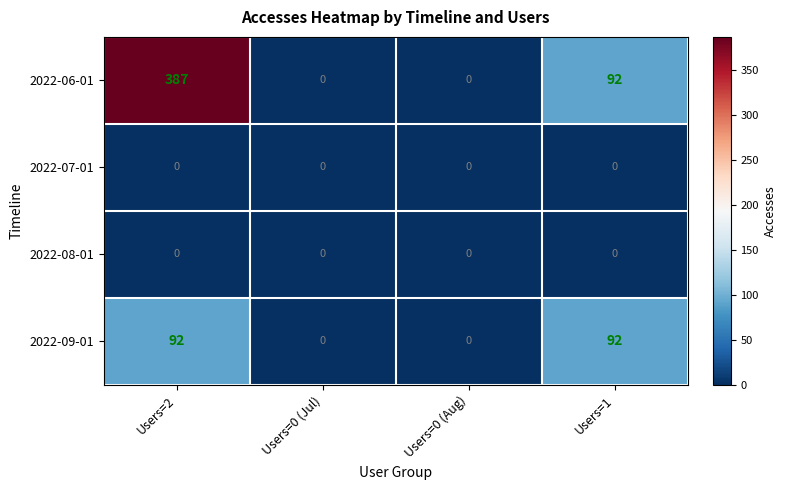

What is the approximate value of 2022-06-01 at Users=1, to the nearest 50?

100